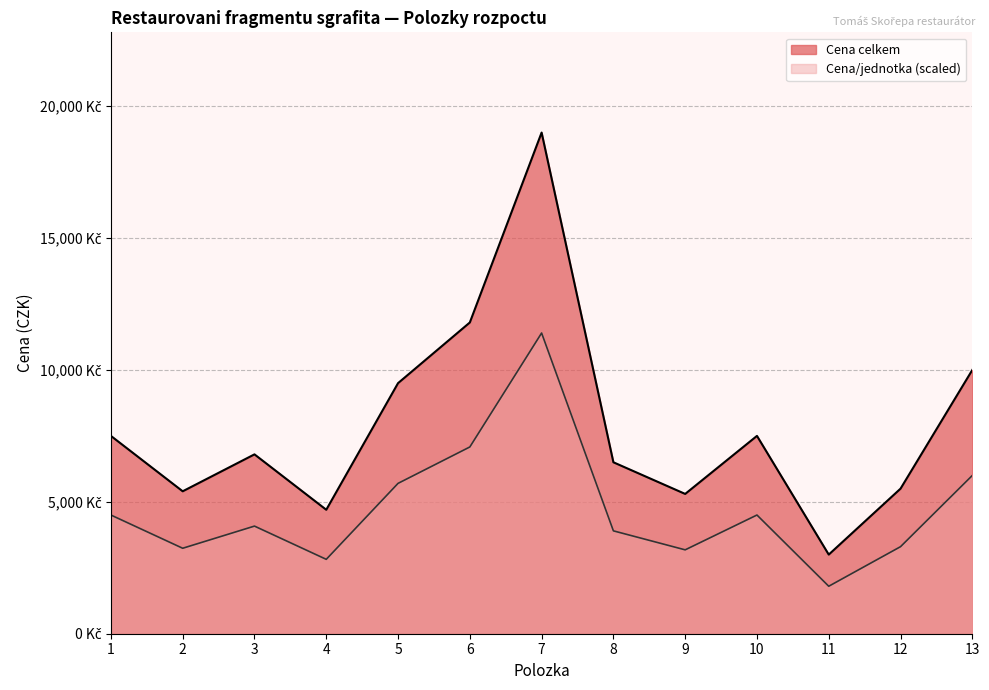

What is the total value across all series at 5?

15200